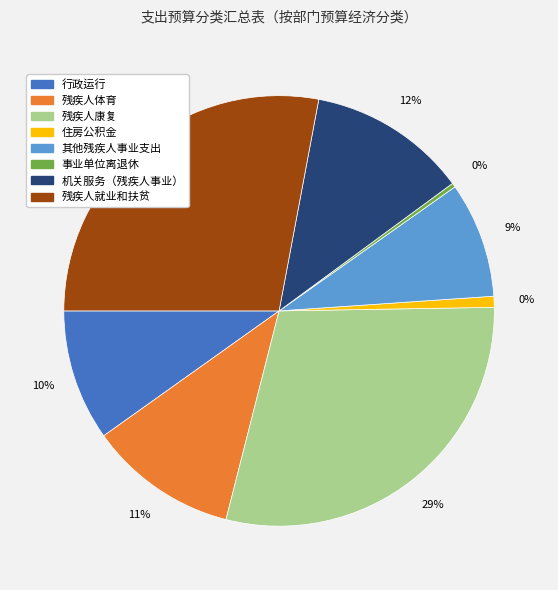

What percentage is NOT represented by 其他残疾人事业支出?

91.3%